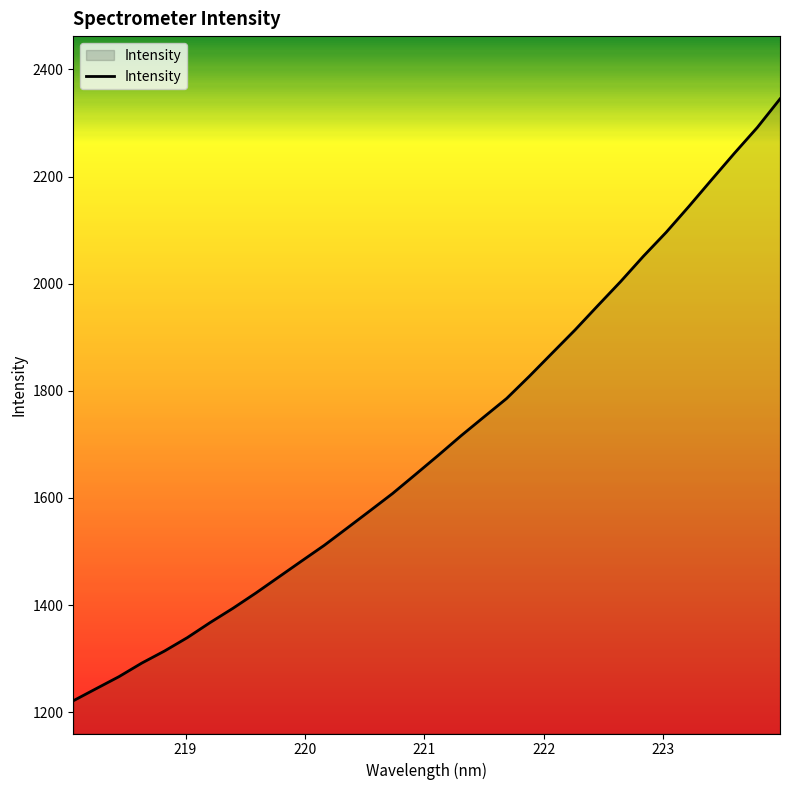

What is the minimum value shown in the chart?

1221.6